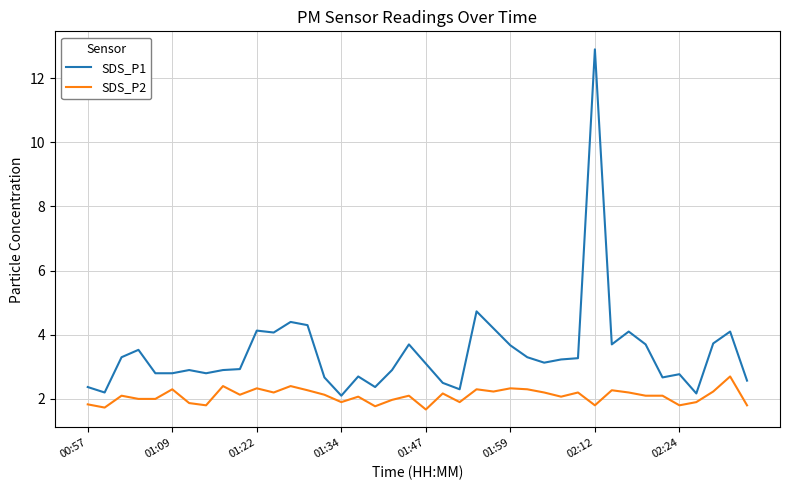

True or false: SDS_P2 and SDS_P1 cross at least once.

False